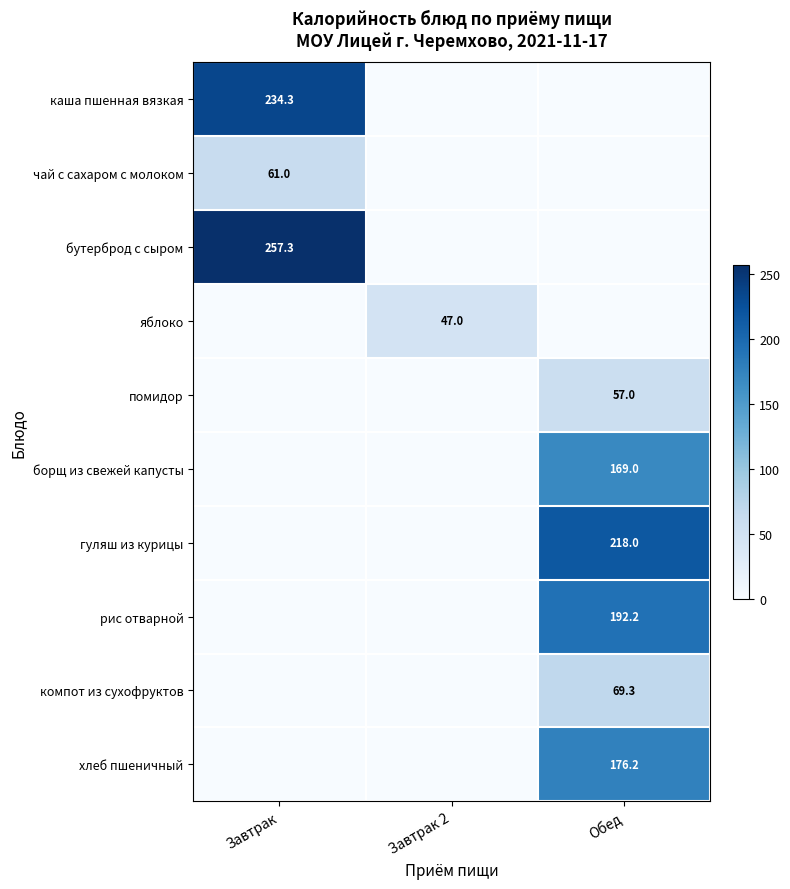

What is the spread (max minus min) of values at Завтрак?

257.3